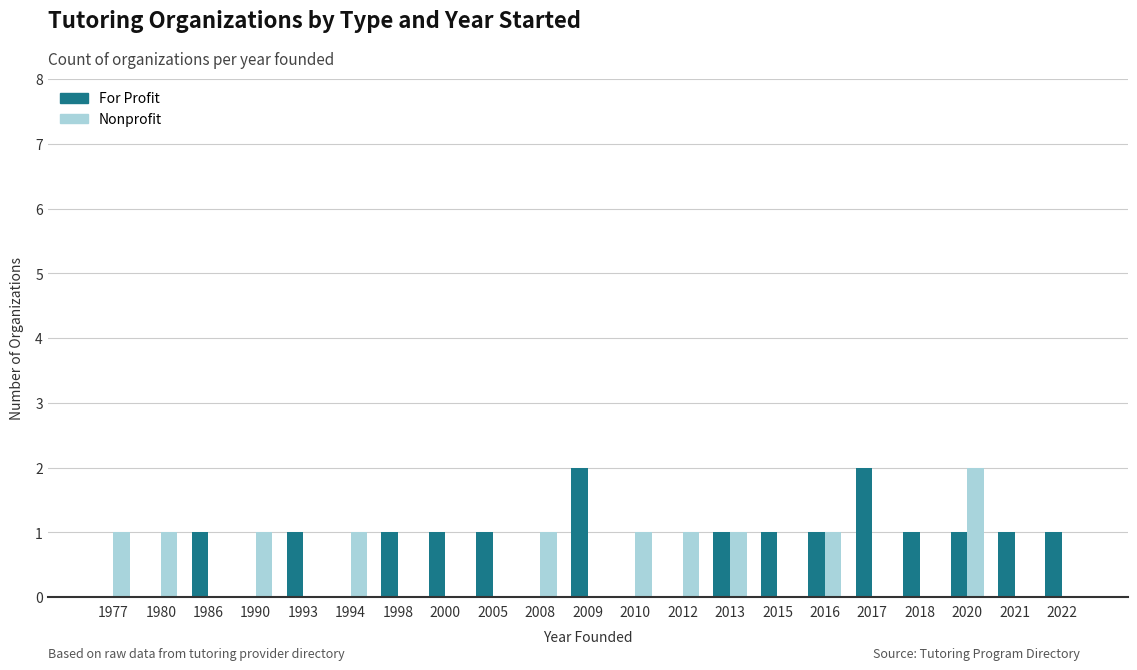

Reading right to left, list all the values displayed in this chart.

For Profit: 2022=1	2021=1	2020=1	2018=1	2017=2	2016=1	2015=1	2013=1	2012=0	2010=0	2009=2	2008=0	2005=1	2000=1	1998=1	1994=0	1993=1	1990=0	1986=1	1980=0	1977=0
Nonprofit: 2022=0	2021=0	2020=2	2018=0	2017=0	2016=1	2015=0	2013=1	2012=1	2010=1	2009=0	2008=1	2005=0	2000=0	1998=0	1994=1	1993=0	1990=1	1986=0	1980=1	1977=1